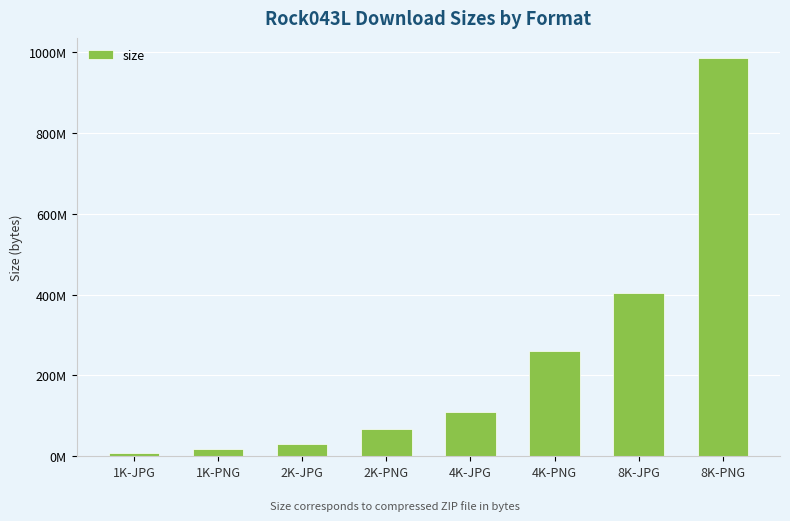

Does the chart contain any negative values?

No